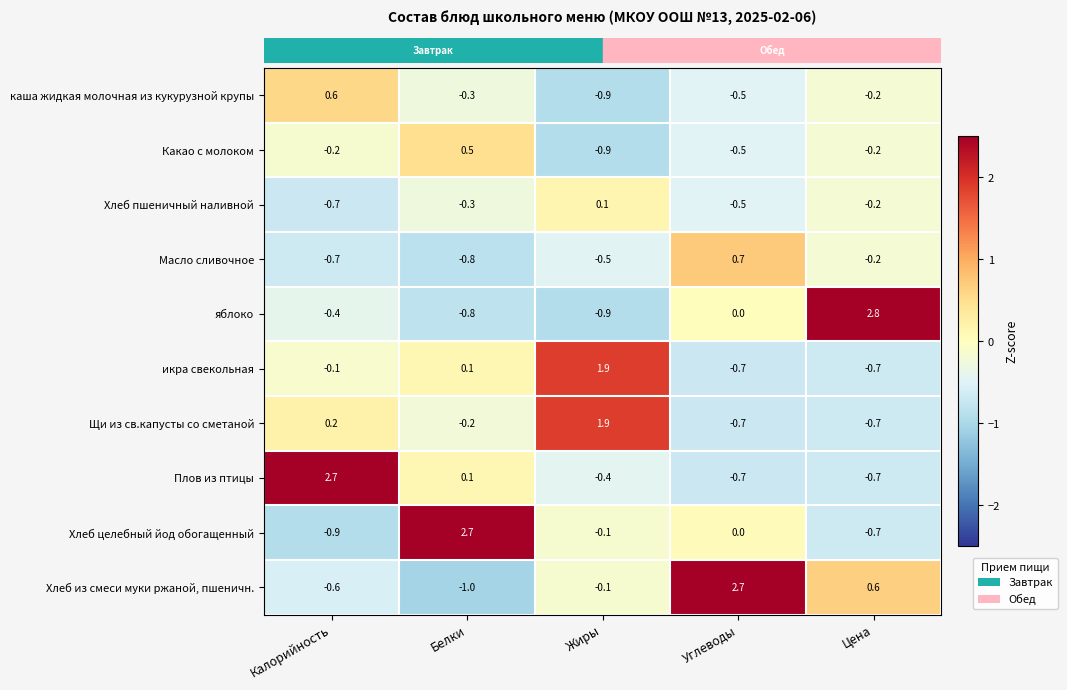

The Какао с молоком series shows -0.9 at Жиры. True or false?

True